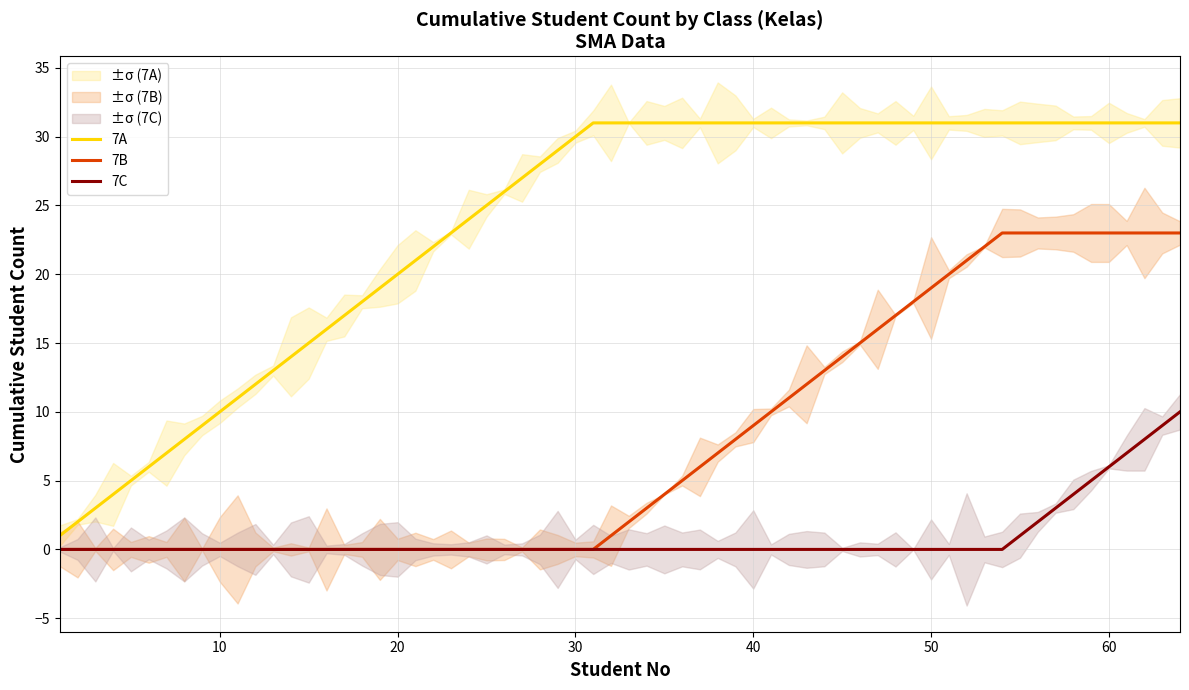

True or false: 7A and 7C intersect in this chart.

False